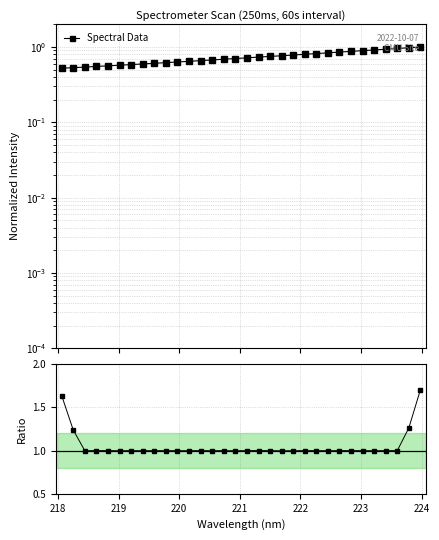

How many interior local valleys does the Ratio to smoothed series have?

10